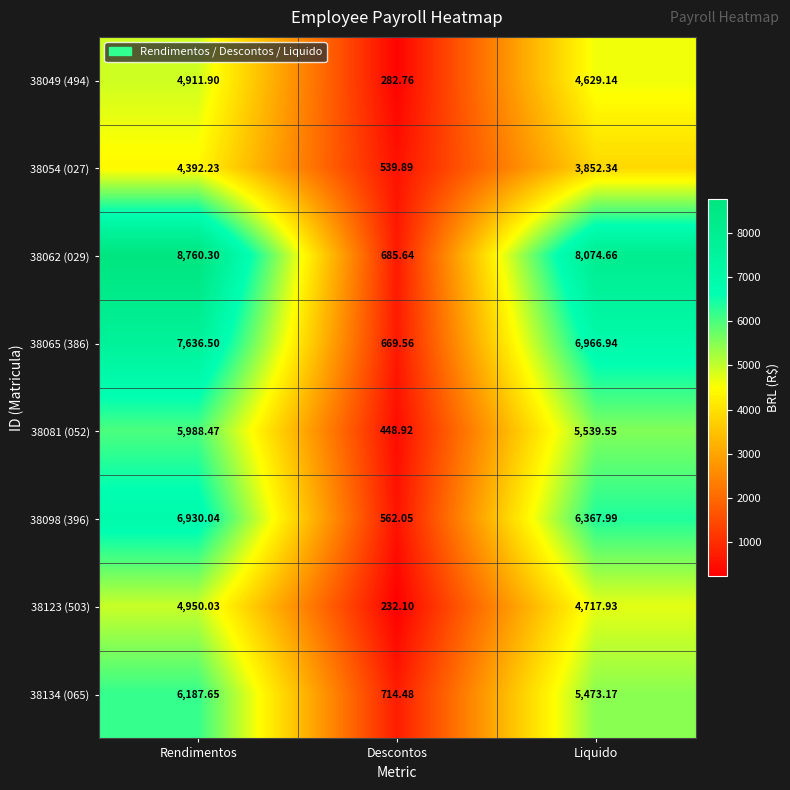

At which label does 38065 (386) first exceed 6966?

Rendimentos